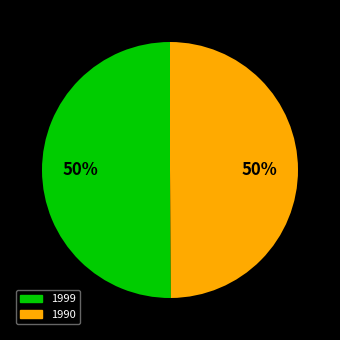

What is the ratio of the value at 1990 to the value at 1999?

1.0